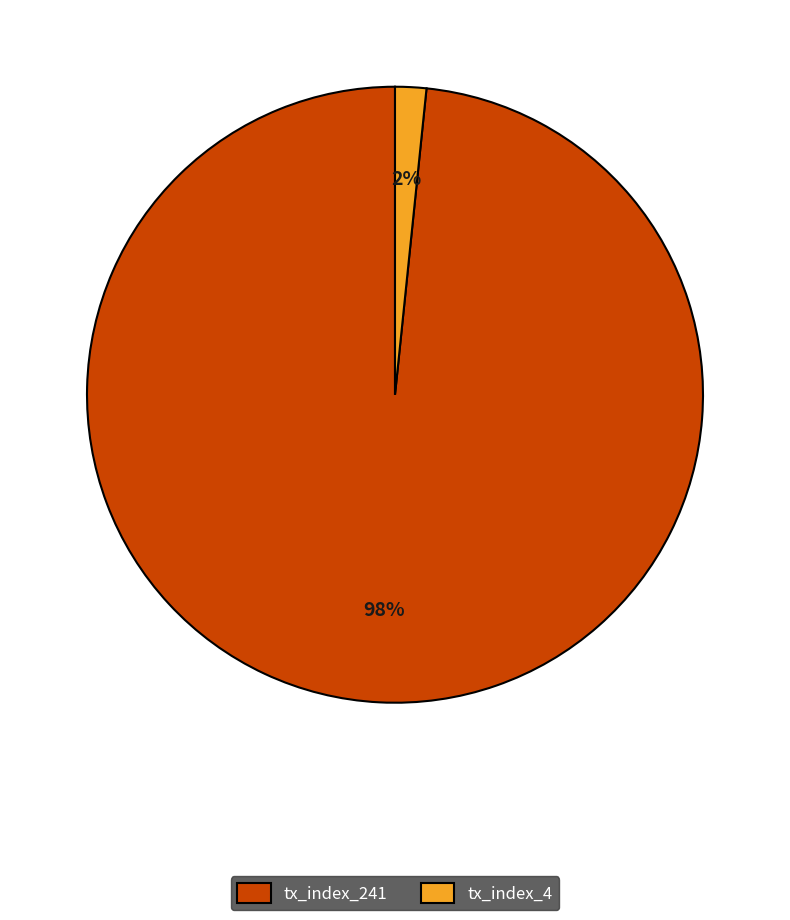

Is tx_index_4 the majority of the pie?

No